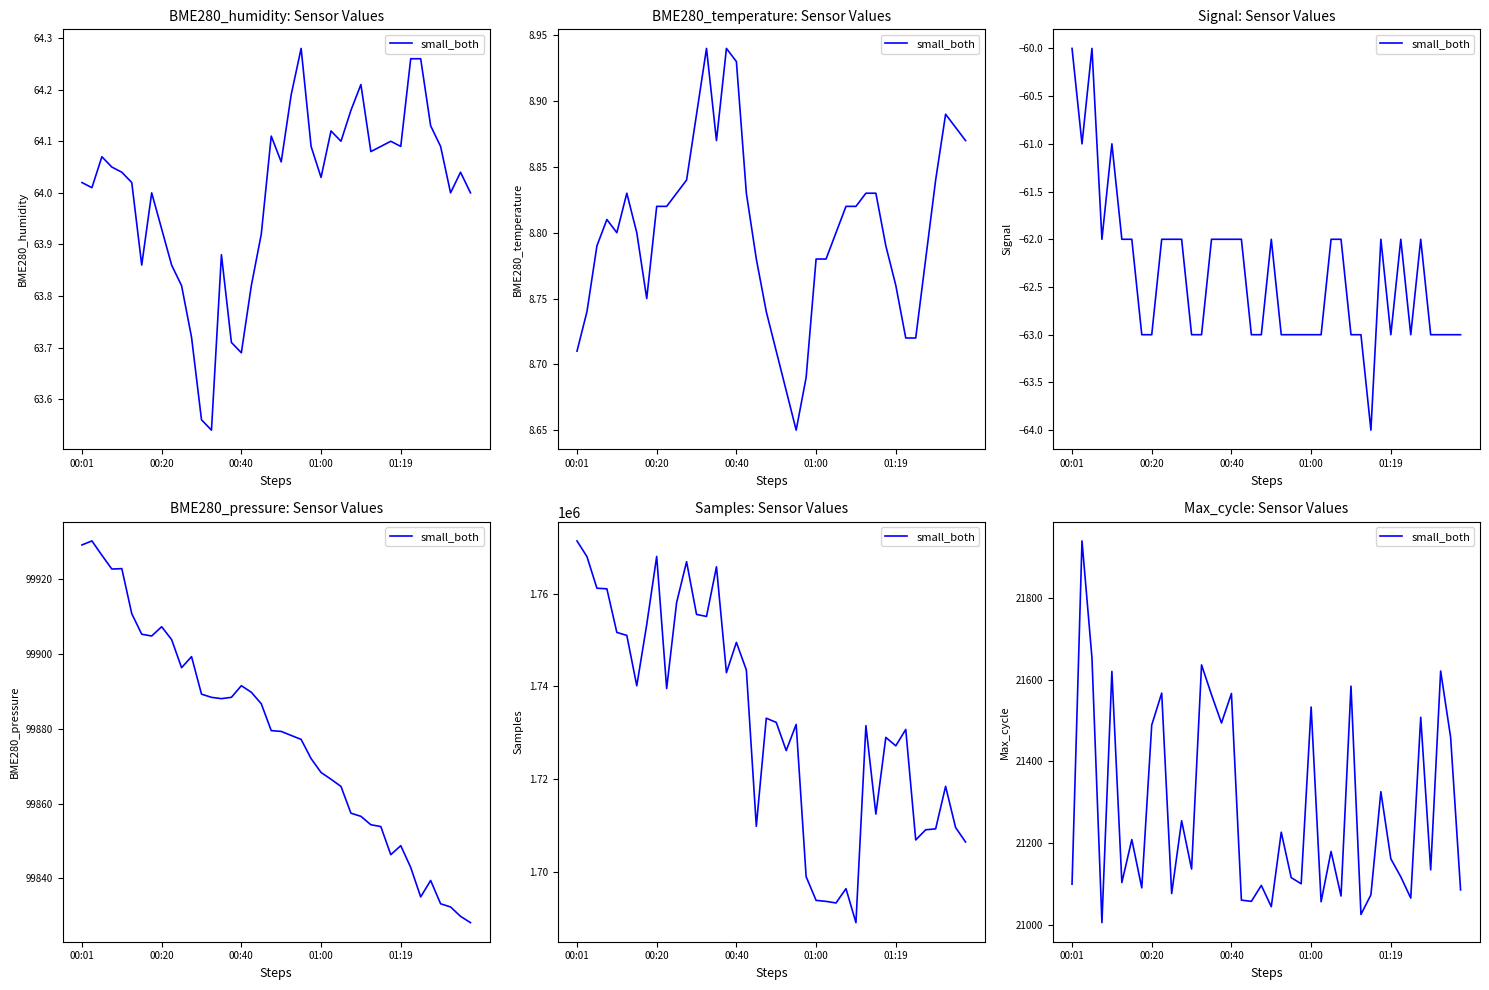

Reading left to right, transcribe all the data shown in this chart.

21100	21939	21653	21006	21620	21104	21209	21091	21489	21567	21077	21255	21137	21636	21563	21494	21566	21061	21058	21097	21045	21227	21116	21101	21533	21057	21180	21071	21584	21026	21074	21326	21162	21118	21066	21508	21135	21621	21459	21086